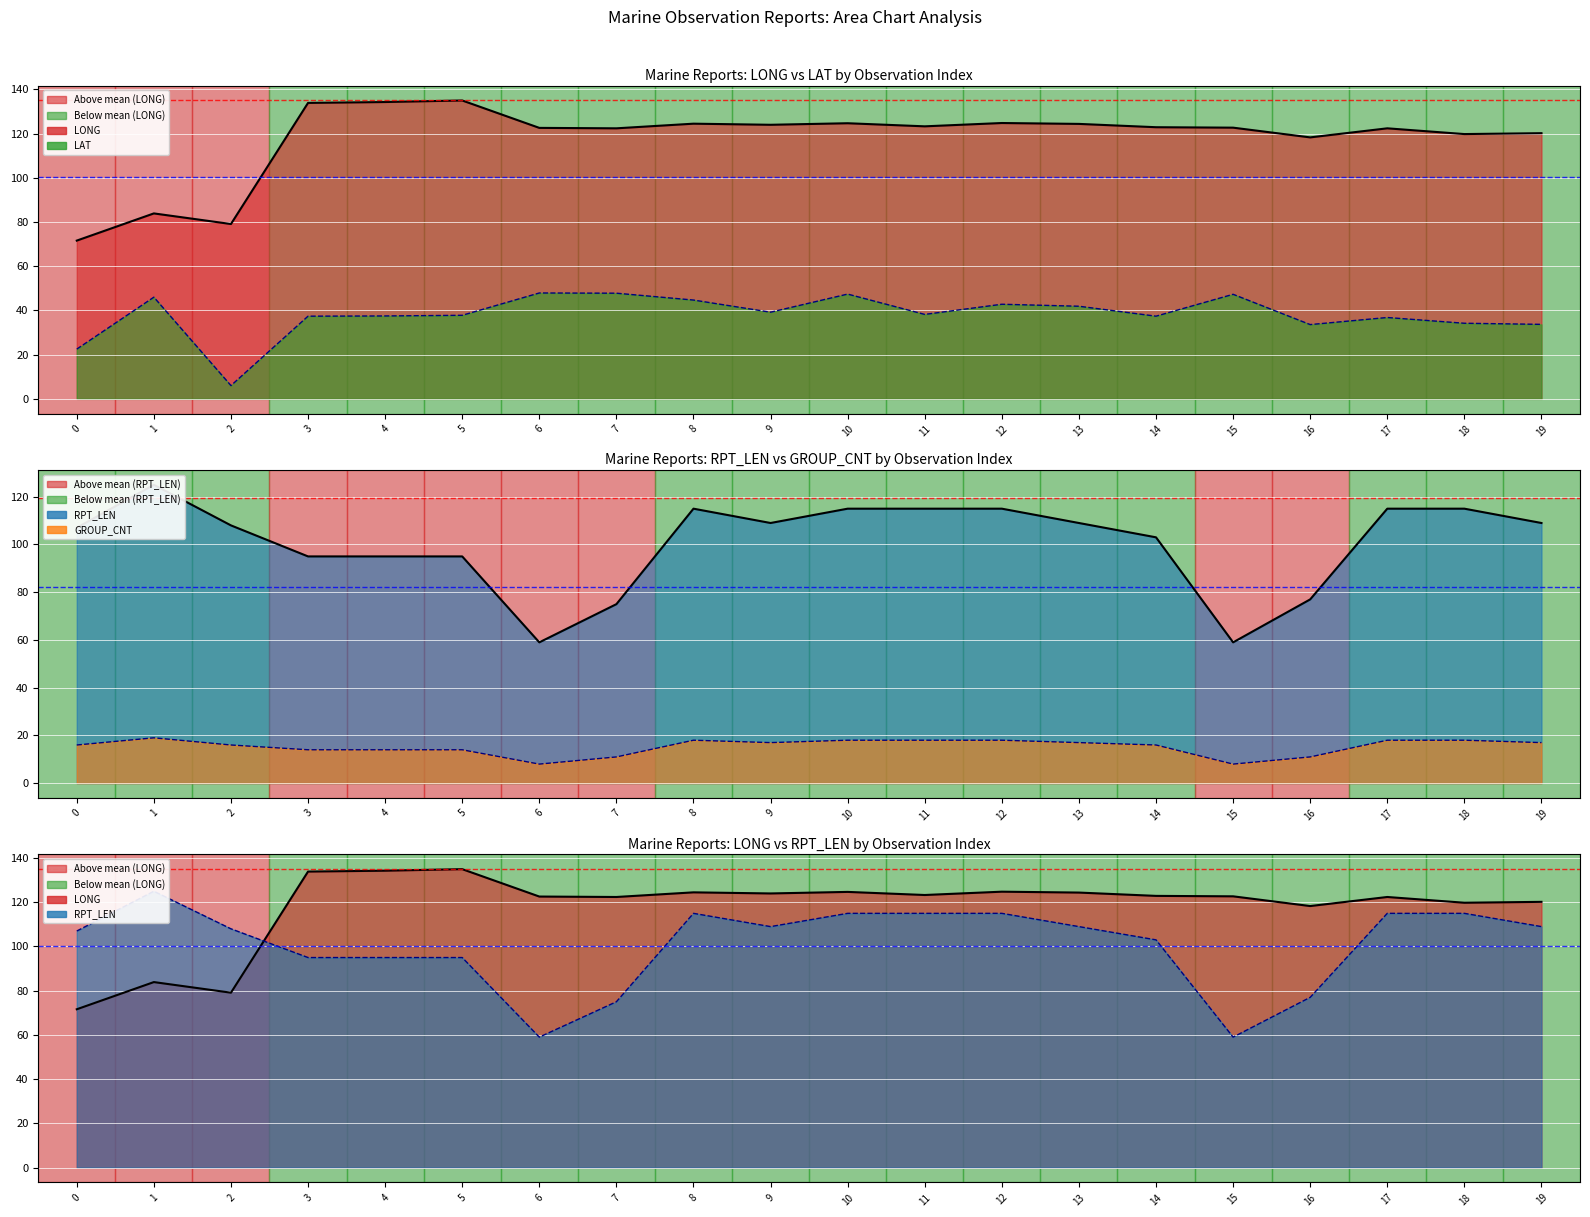

What are all the series names shown in the legend?

LONG line, LAT line, RPT_LEN line, GROUP_CNT line